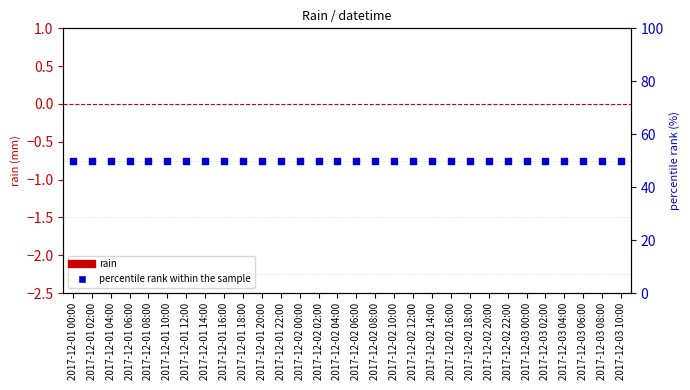

Is the value of rain at 2017-12-03 08:00 greater than the value of percentile rank within the sample at 2017-12-02 16:00?

No